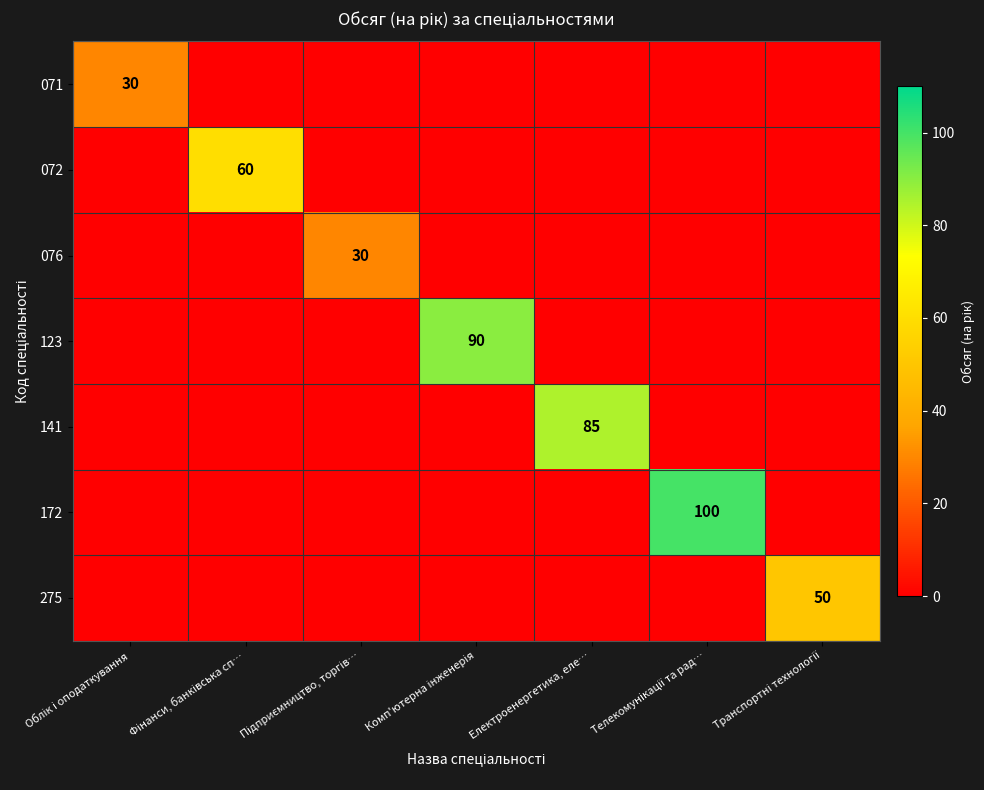

What is the approximate value of 275 at Транспортні технології, to the nearest 5?

50